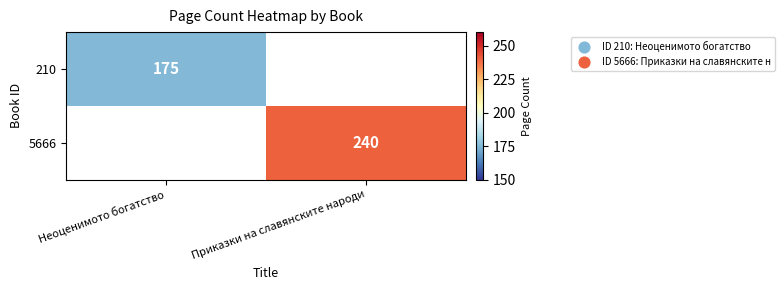

The 210 series shows 175 at Неоценимото богатство. True or false?

True